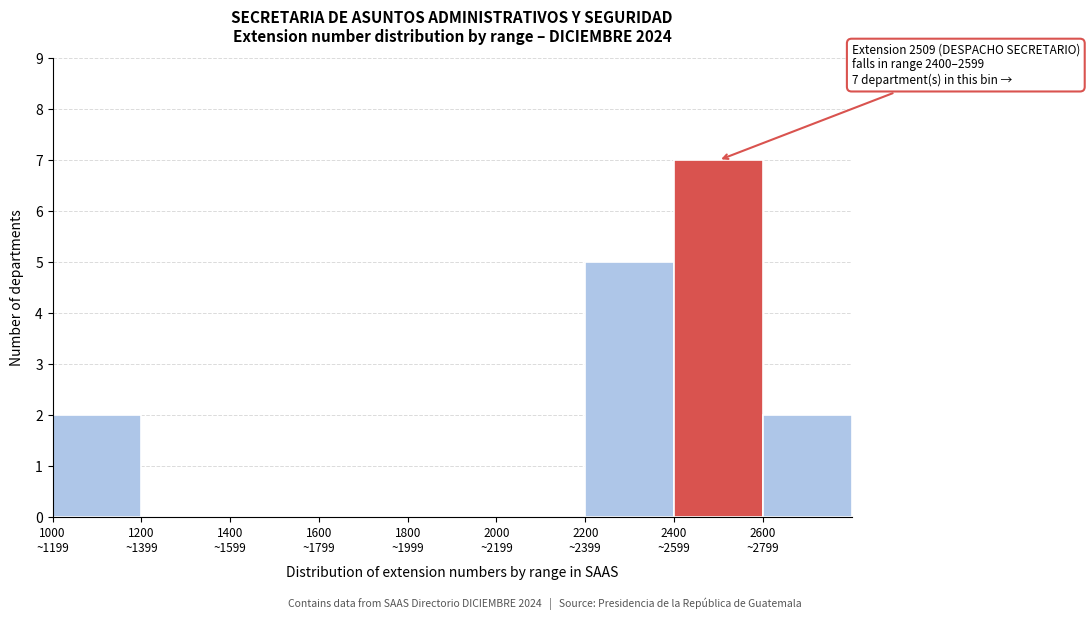

What is the sum of all values?

16